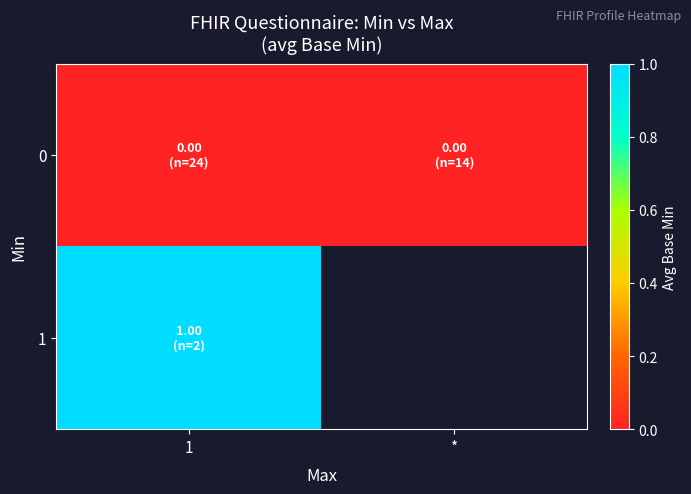

Rank the series by their maximum value, from highest to lowest.

1, 0